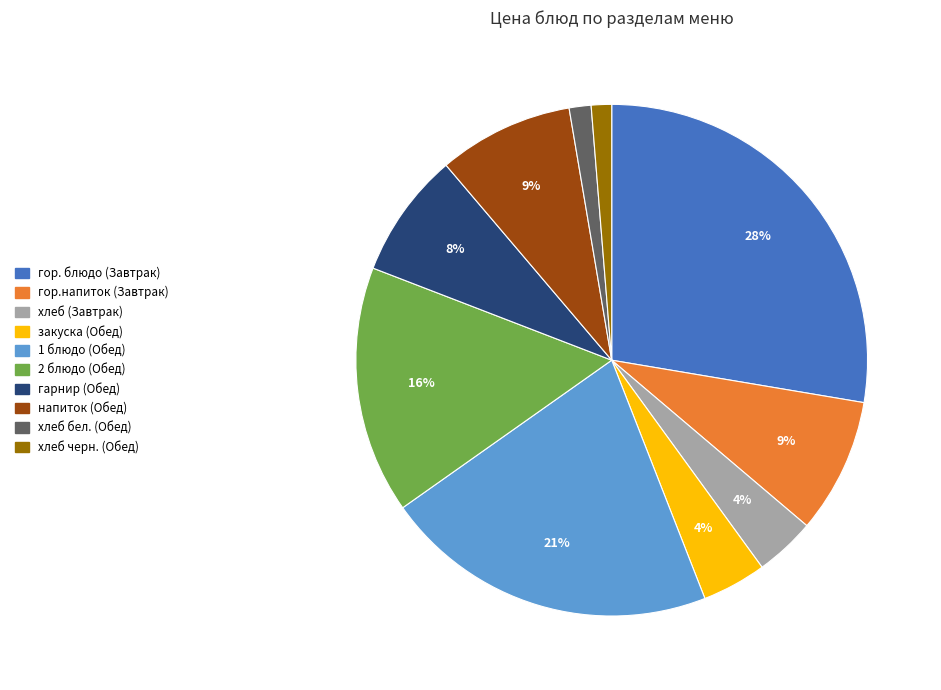

Do хлеб (Завтрак) and напиток (Обед) together represent more than half of the pie?

No